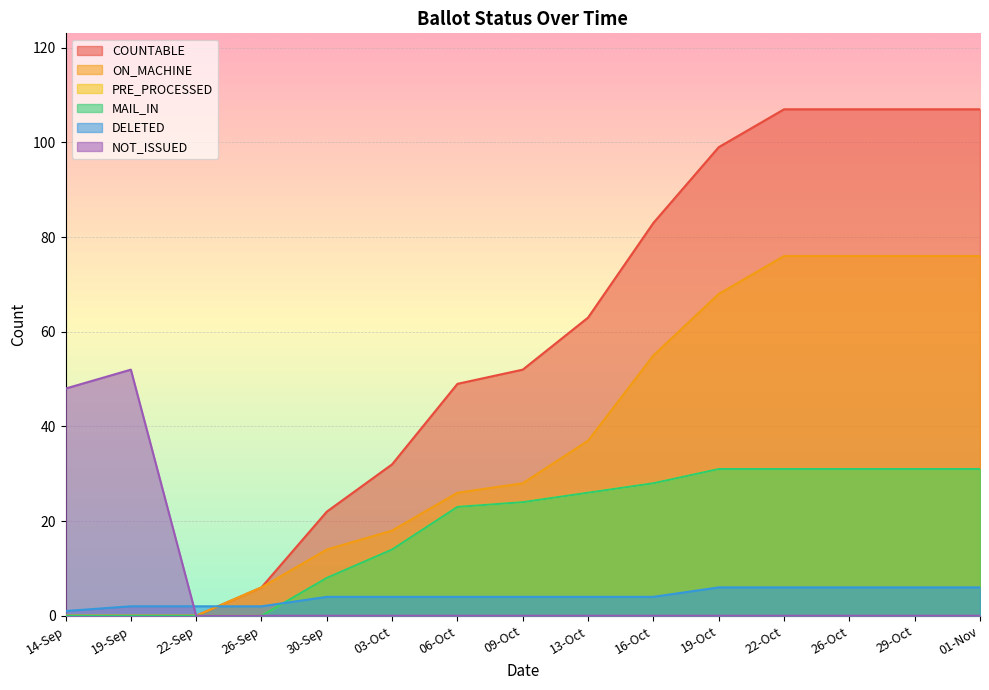

True or false: ON_MACHINE has more than 1 interior local peaks.

False